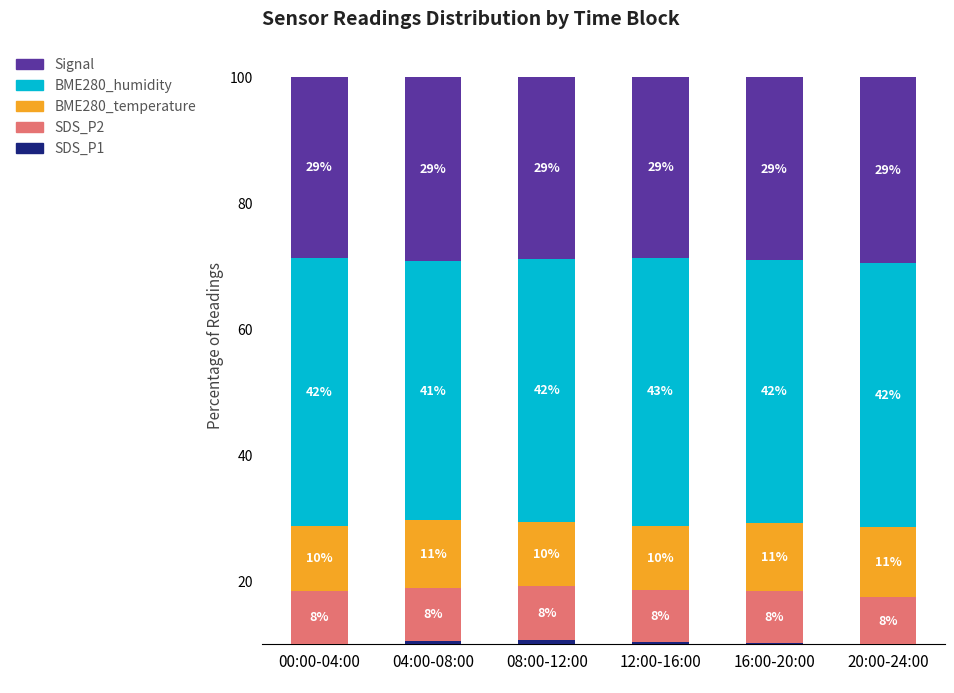

What is the lowest value of the BME280_temperature series?

10.2